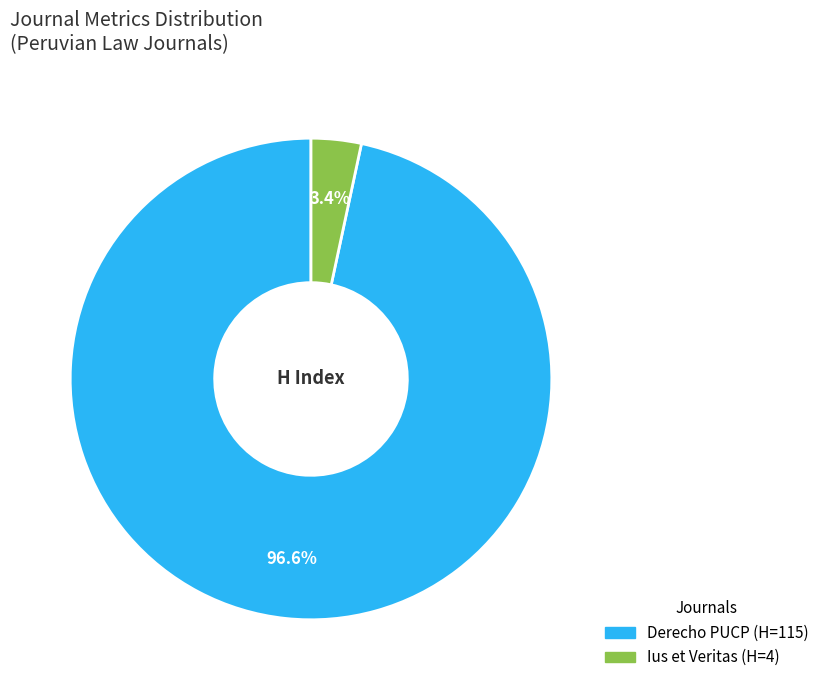

Which slice is the largest?

Derecho PUCP